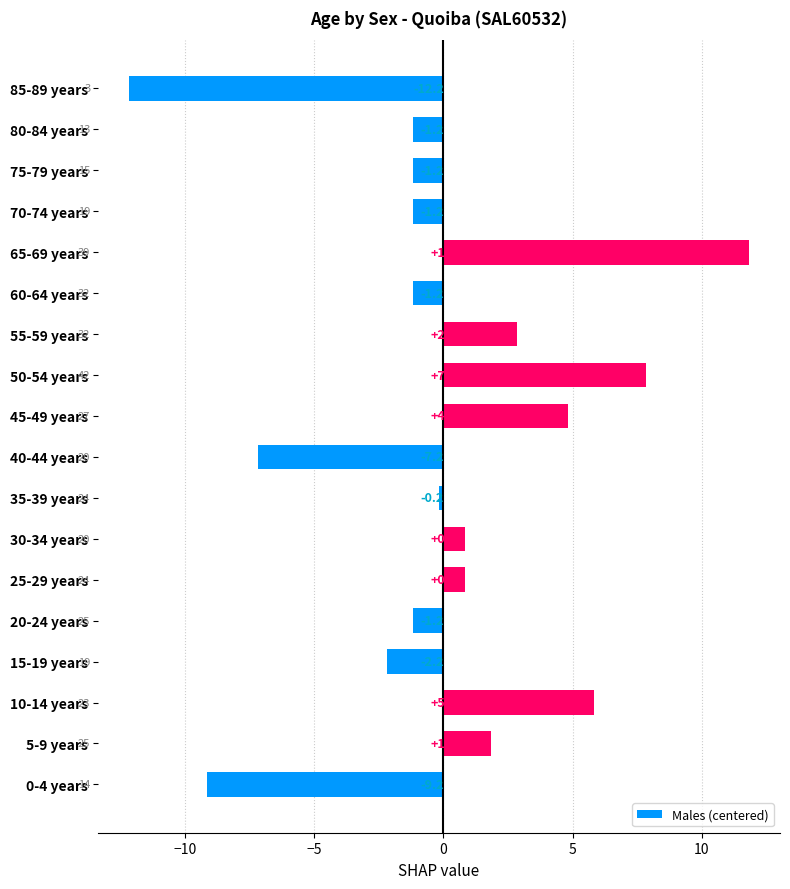

How many data points are less than 0?

10